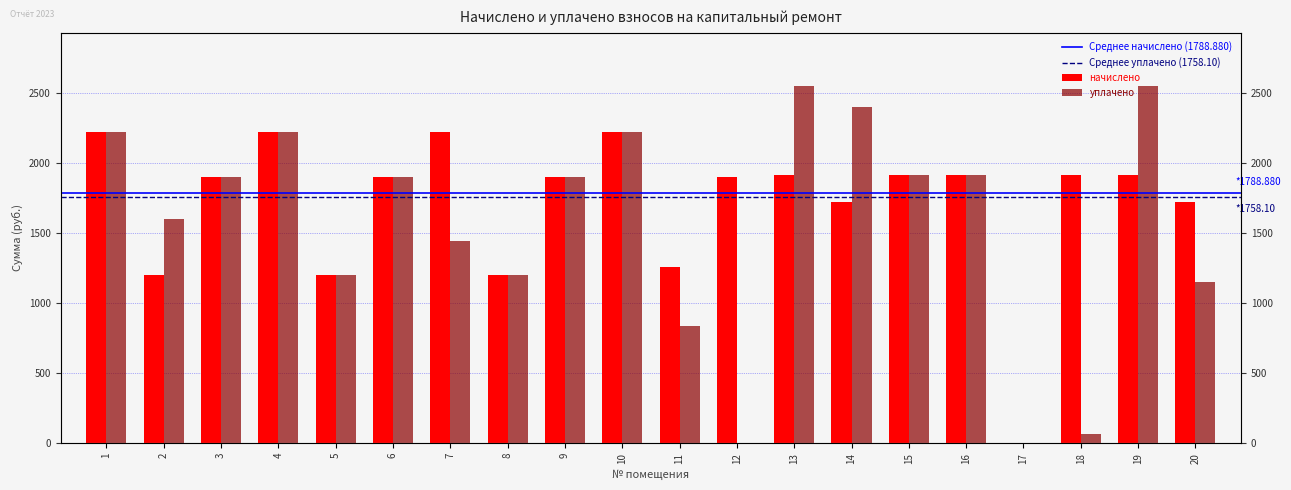

At which label is начислено closest to 1113?

2